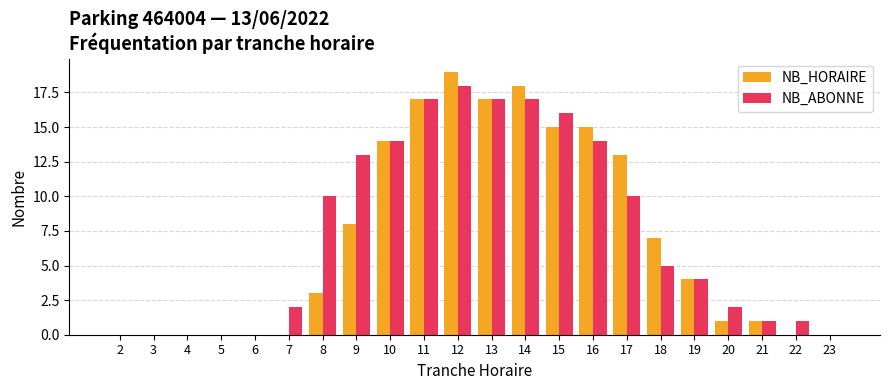

Is it true that NB_ABONNE equals 0 at 2?

True